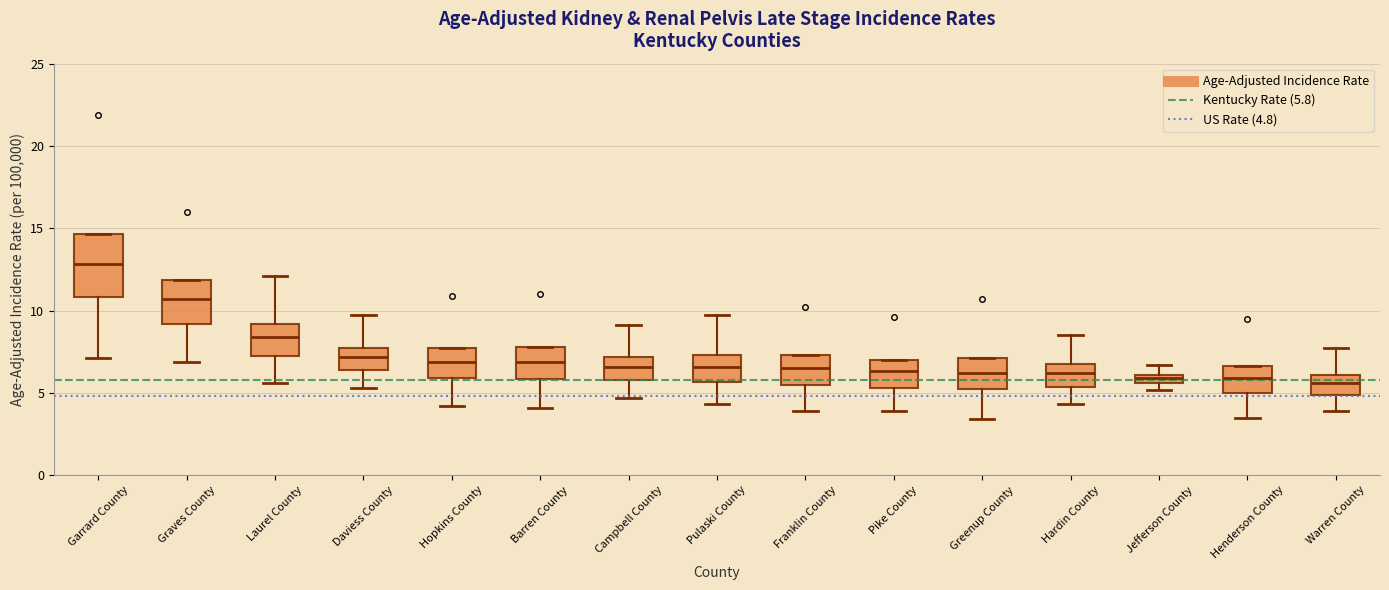

Comparing the boxes themselves (not the whiskers), which one is the tallest?

Garrard County